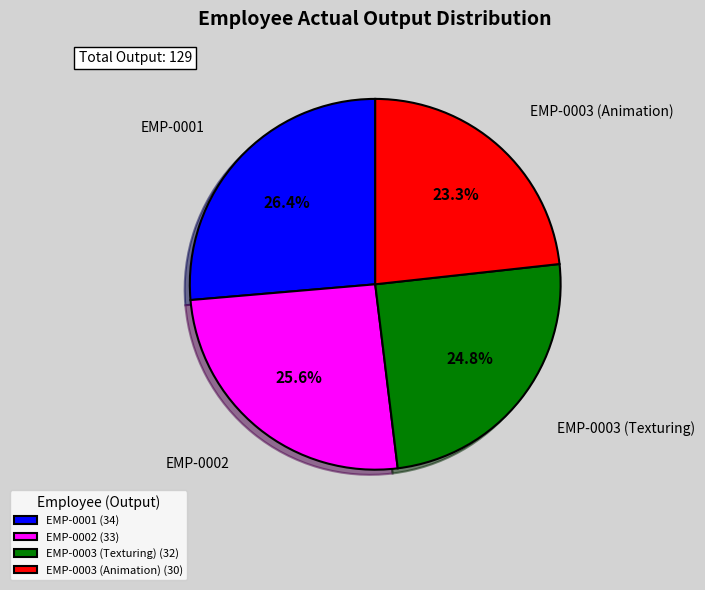

Between EMP-0003 (Texturing) and EMP-0002, which is larger?

EMP-0002